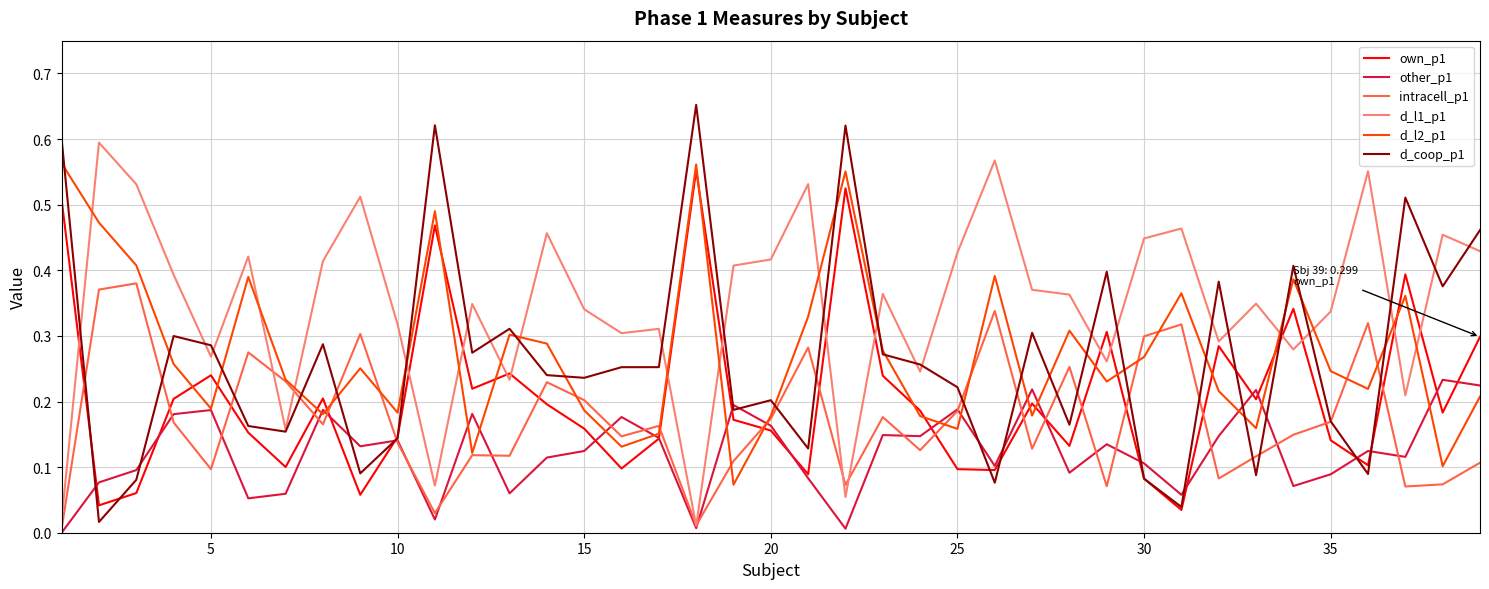

What is the sum of all own_p1 values?

8.1